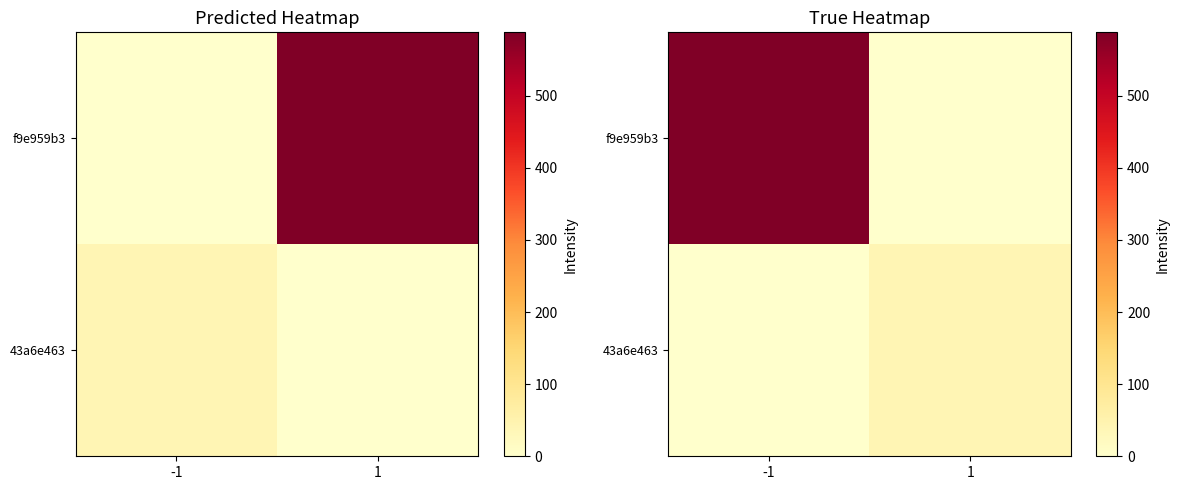

Is the value of f9e959b3 at -1 greater than the value of 43a6e463 at -1?

Yes